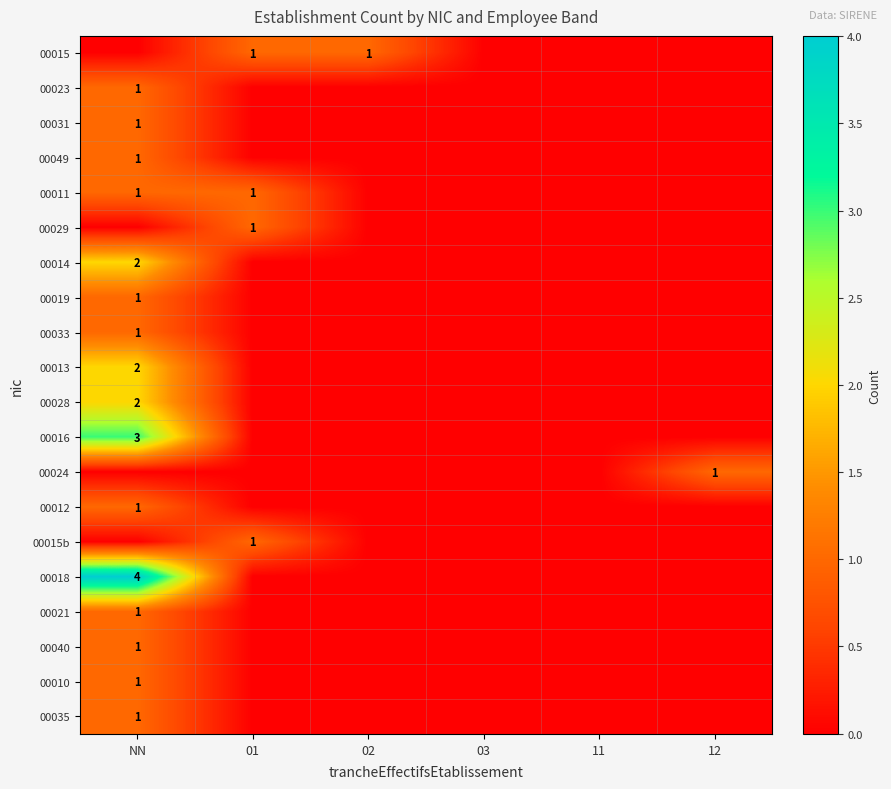

The value of 00033 at NN is 1. True or false?

True